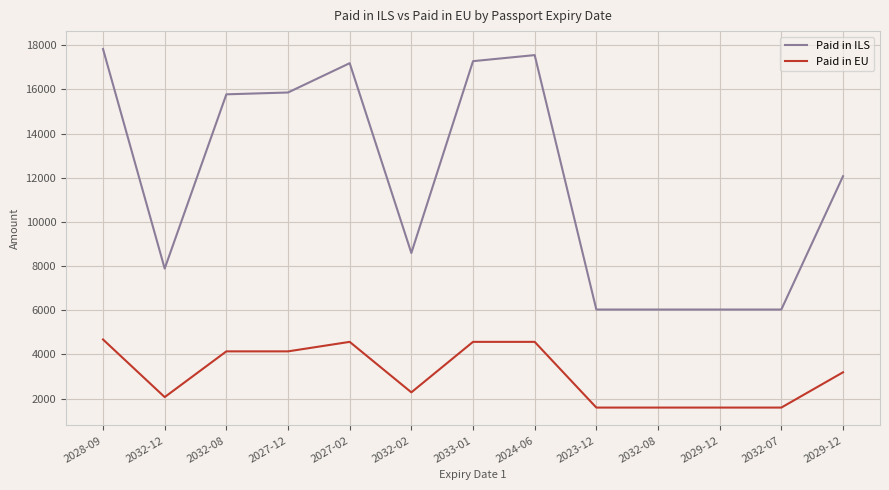

True or false: Paid in EU has a value of 716.5 at 2023-12.

False